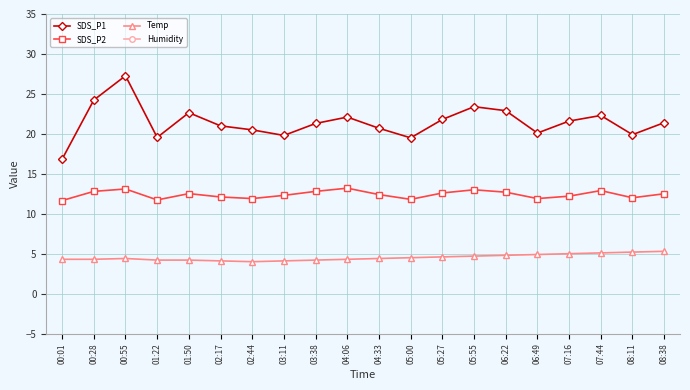

Reading left to right, list all the values displayed in this chart.

SDS_P1: 00:01=16.8	00:28=24.2	00:55=27.3	01:22=19.6	01:50=22.6	02:17=21.0	02:44=20.5	03:11=19.8	03:38=21.3	04:06=22.1	04:33=20.7	05:00=19.5	05:27=21.8	05:55=23.4	06:22=22.9	06:49=20.1	07:16=21.6	07:44=22.3	08:11=19.9	08:38=21.4
SDS_P2: 00:01=11.7	00:28=12.8	00:55=13.1	01:22=11.7	01:50=12.5	02:17=12.1	02:44=11.9	03:11=12.3	03:38=12.8	04:06=13.2	04:33=12.4	05:00=11.8	05:27=12.6	05:55=13.0	06:22=12.7	06:49=11.9	07:16=12.2	07:44=12.9	08:11=12.0	08:38=12.5
Temp: 00:01=4.3	00:28=4.3	00:55=4.4	01:22=4.2	01:50=4.2	02:17=4.1	02:44=4.0	03:11=4.1	03:38=4.2	04:06=4.3	04:33=4.4	05:00=4.5	05:27=4.6	05:55=4.7	06:22=4.8	06:49=4.9	07:16=5.0	07:44=5.1	08:11=5.2	08:38=5.3
Humidity: 00:01=99.9	00:28=99.9	00:55=99.9	01:22=99.9	01:50=99.9	02:17=99.9	02:44=99.9	03:11=99.9	03:38=99.9	04:06=99.9	04:33=99.9	05:00=99.9	05:27=99.9	05:55=99.9	06:22=99.9	06:49=99.9	07:16=99.9	07:44=99.9	08:11=99.9	08:38=99.9